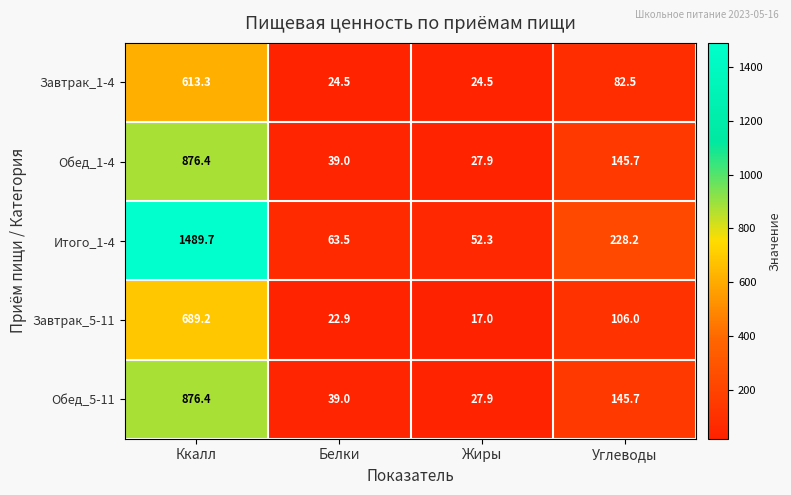

At which category does the chart reach its minimum across all series?

Жиры